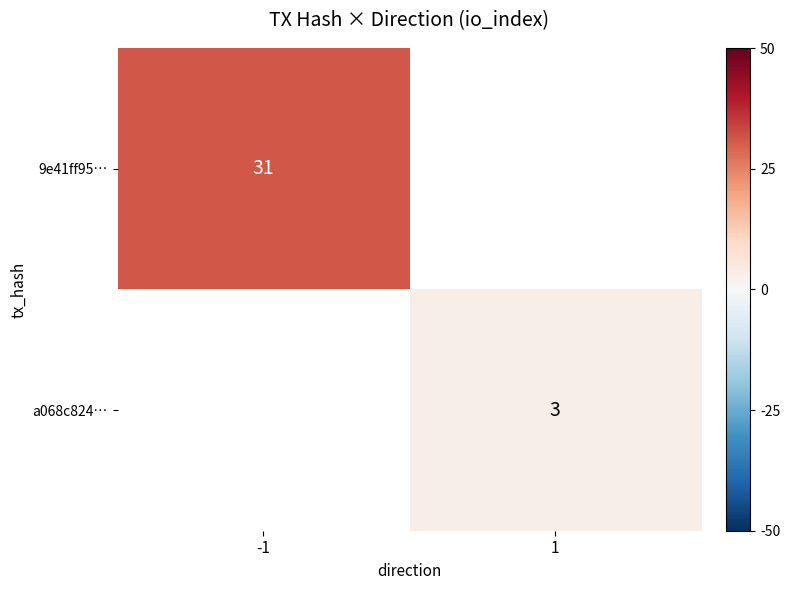

True or false: 9e41ff95… has a value of 16 at -1.

False